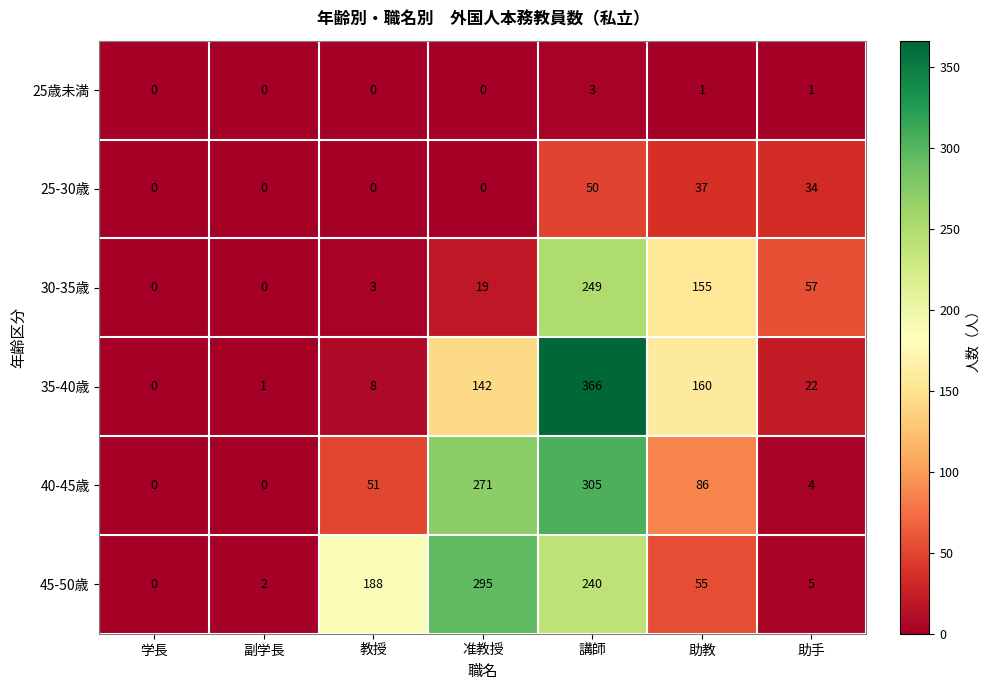

What is the greatest value displayed?

366